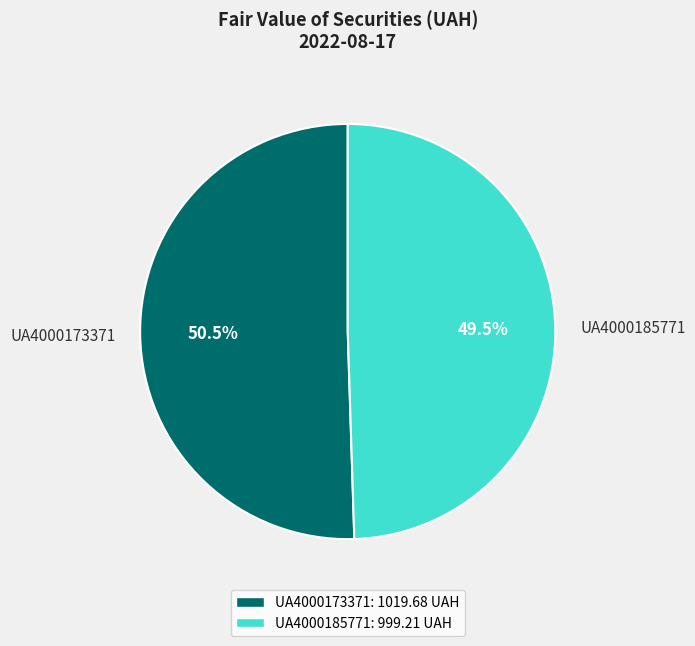

What is the smallest slice in the pie chart?

UA4000185771